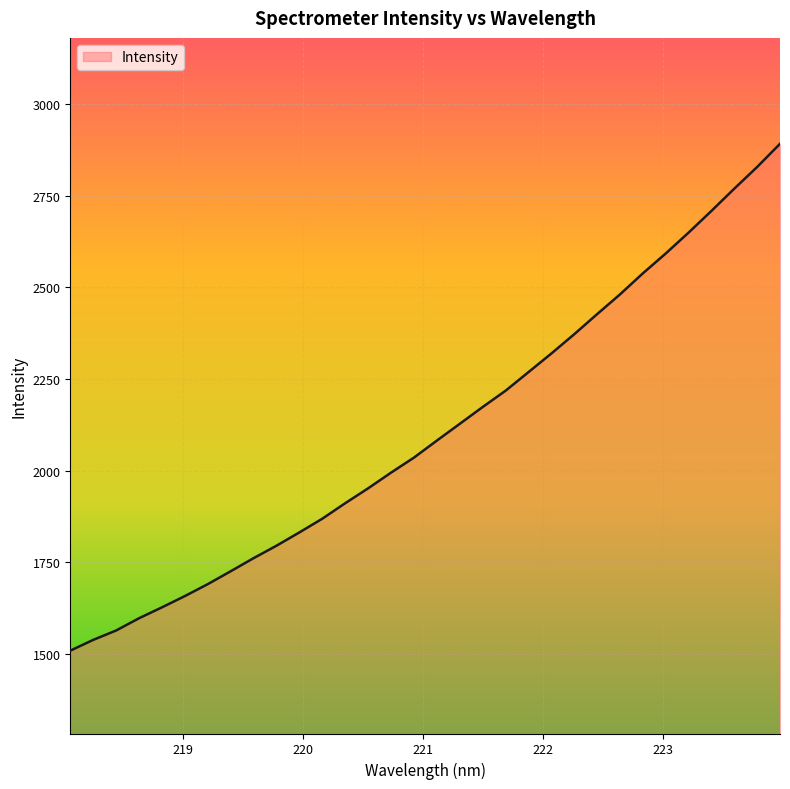

What is the smallest value displayed?

1508.3